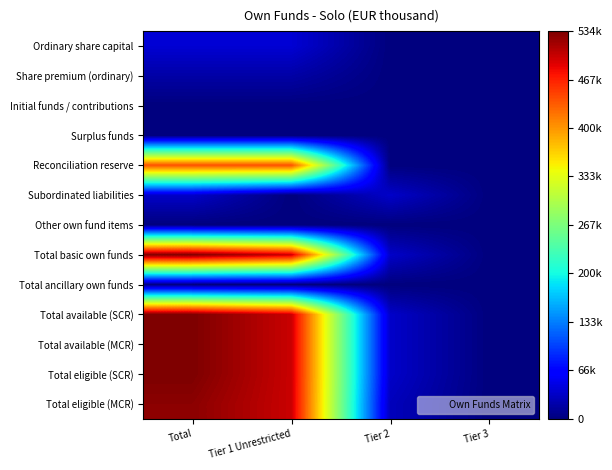

Count the number of data series in this chart.

13